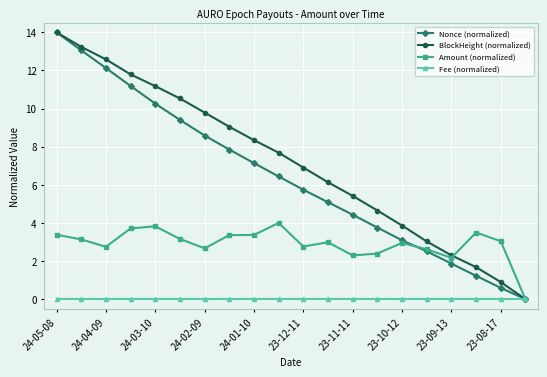

True or false: BlockHeight (normalized) and Amount (normalized) cross at least once.

True